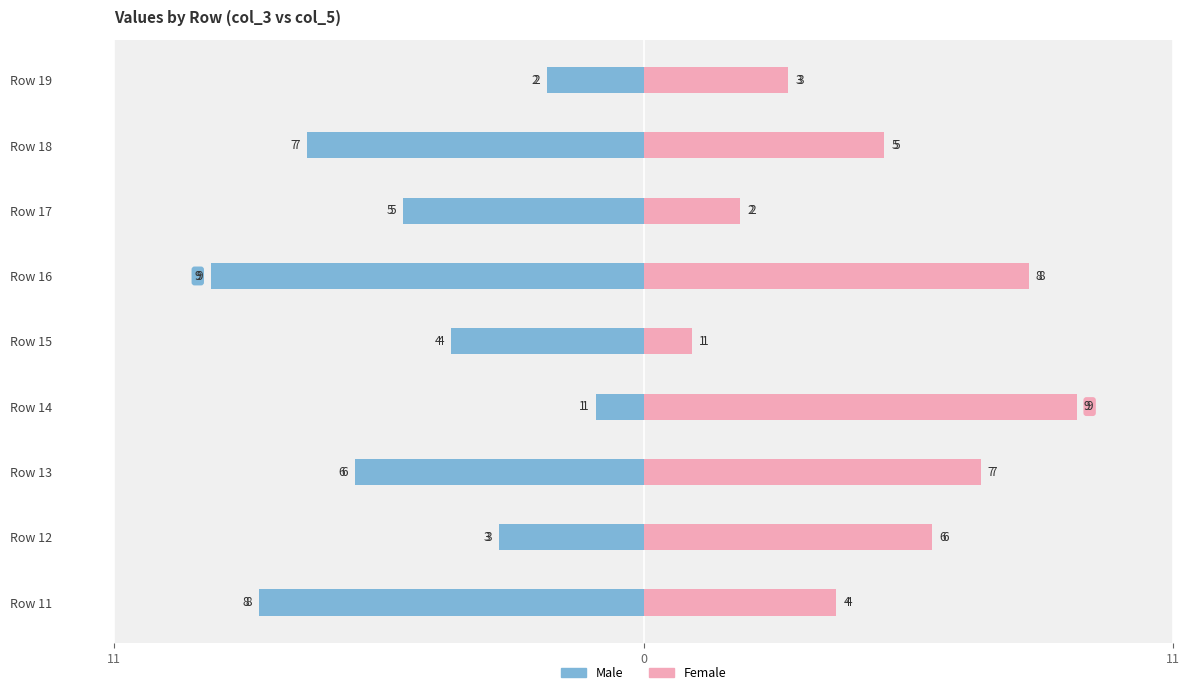

What is the highest value of the Female series?

9